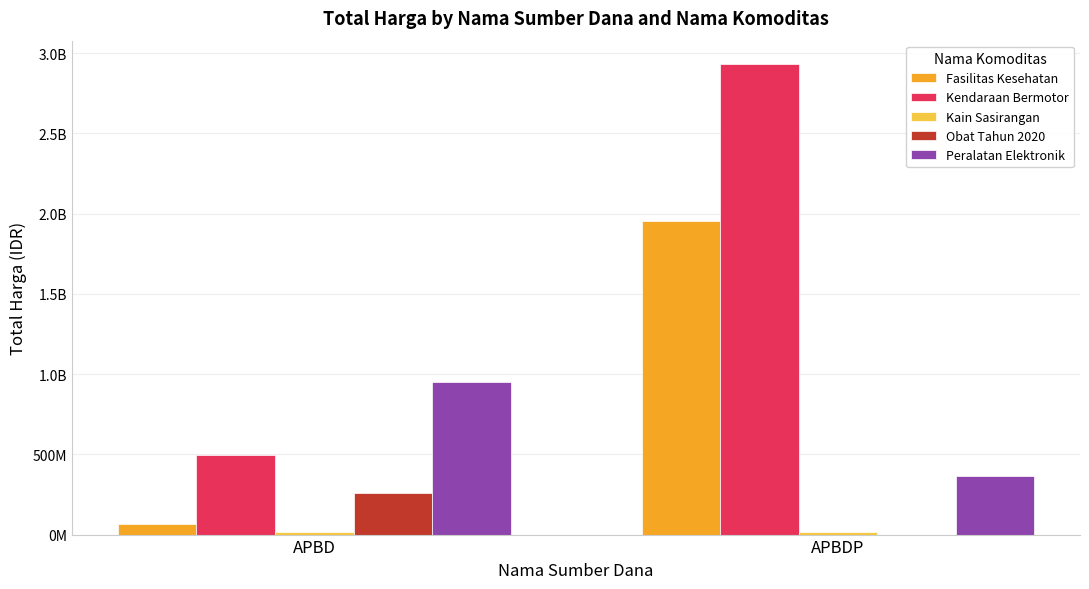

Reading left to right, extract all data points from this chart.

Fasilitas Kesehatan: APBD=67019075	APBDP=1953197940
Kendaraan Bermotor: APBD=493000000	APBDP=2931562000
Kain Sasirangan: APBD=18900000	APBDP=19175000
Obat Tahun 2020: APBD=260420170	APBDP=0
Peralatan Elektronik: APBD=948767000	APBDP=362453800